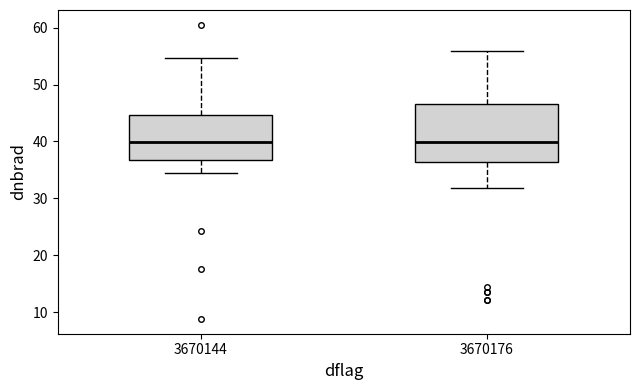

Reading left to right, read every box against the y-axis: the position of its median line, the range the box covers, and the ends of its whiskers. The values are not printed on the chart, so give them approximately, as read against the axis.

3670144: median 40, box 37 to 45, whiskers 34 to 55
3670176: median 40, box 36 to 47, whiskers 32 to 56